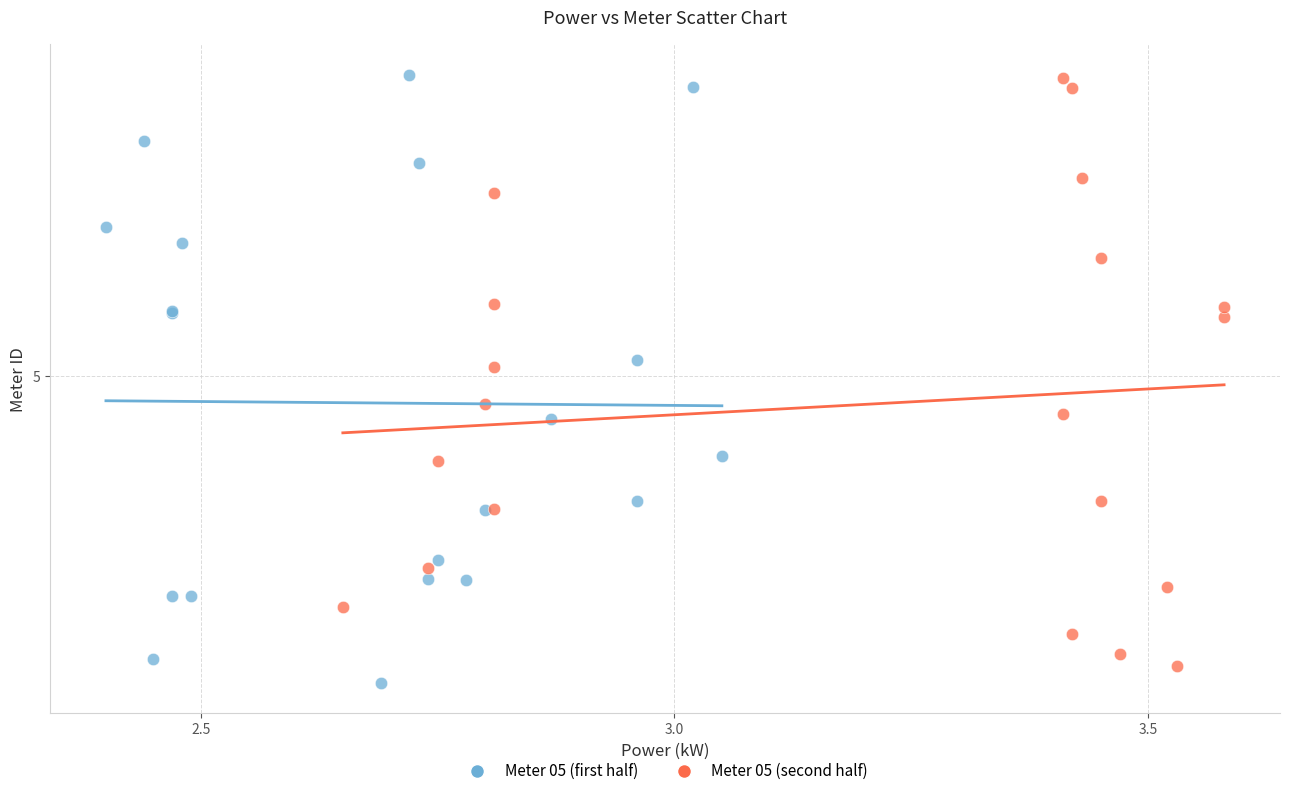

Which series contains the lowest Y value?

Meter 05 (first half)